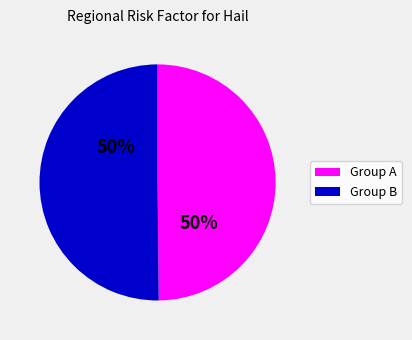

To the nearest percent, what is the average slice percentage?

50%